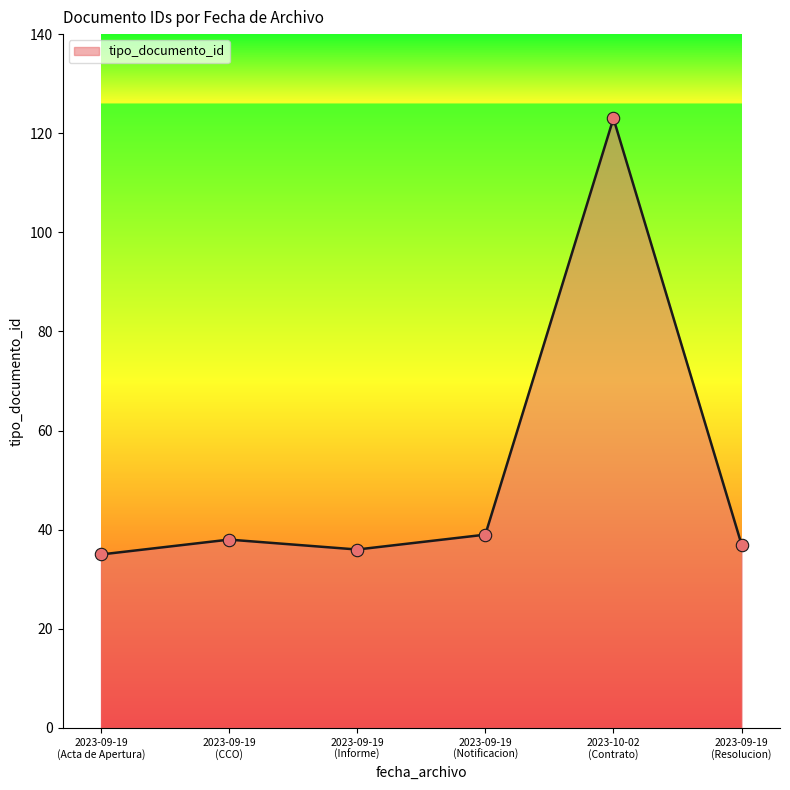

True or false: there are more than 2 points higher than both neighbors.

False